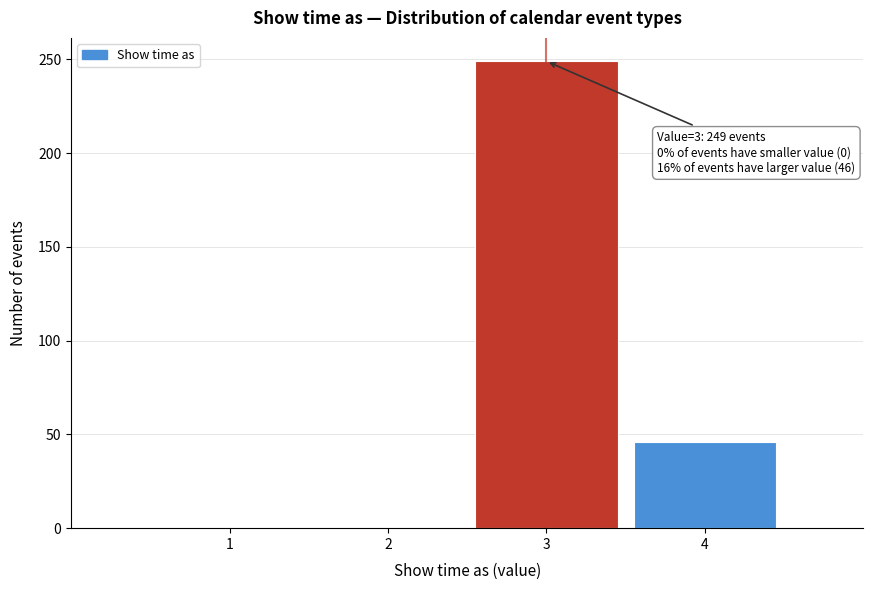

Reading left to right, extract all data points from this chart.

1=0	2=0	3=249	4=46